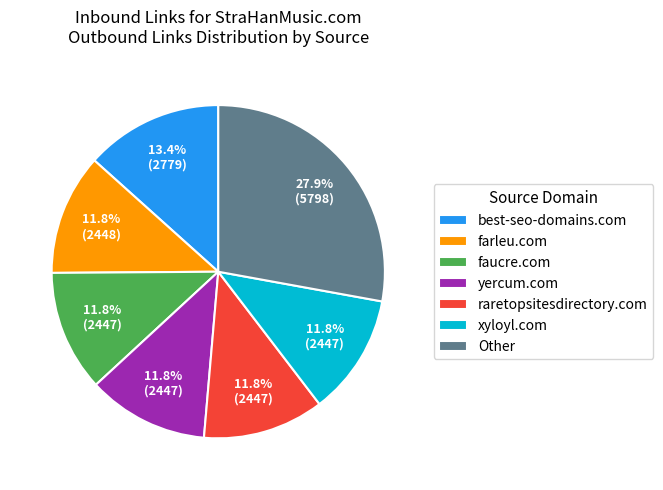

What is the total percentage of yercum.com and raretopsitesdirectory.com?

23.5%